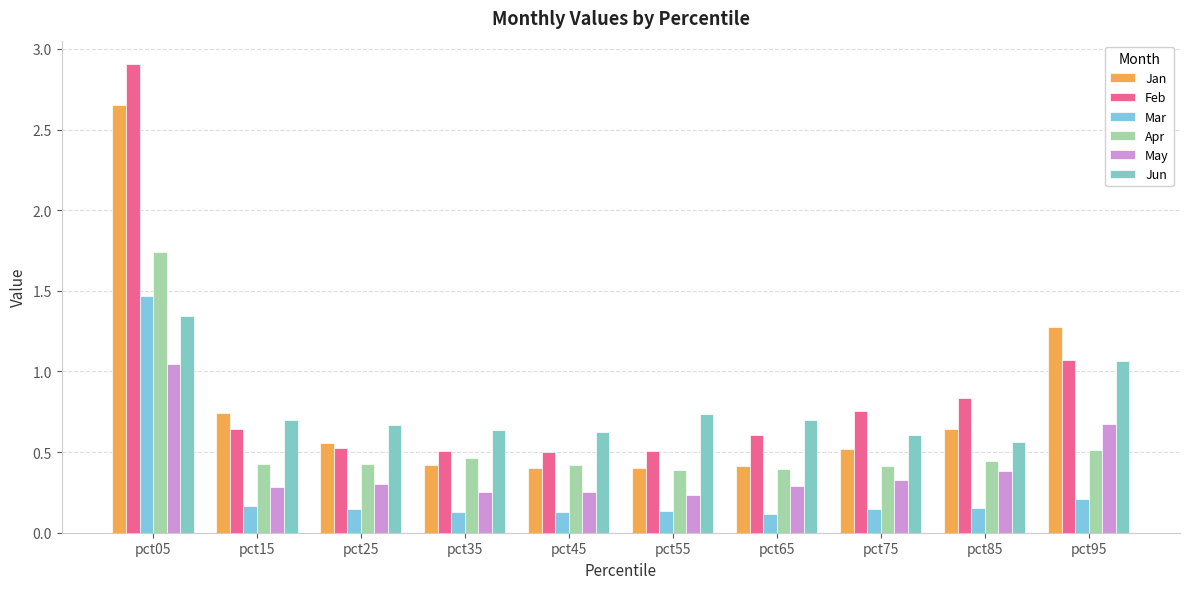

How many groups of bars are there?

10